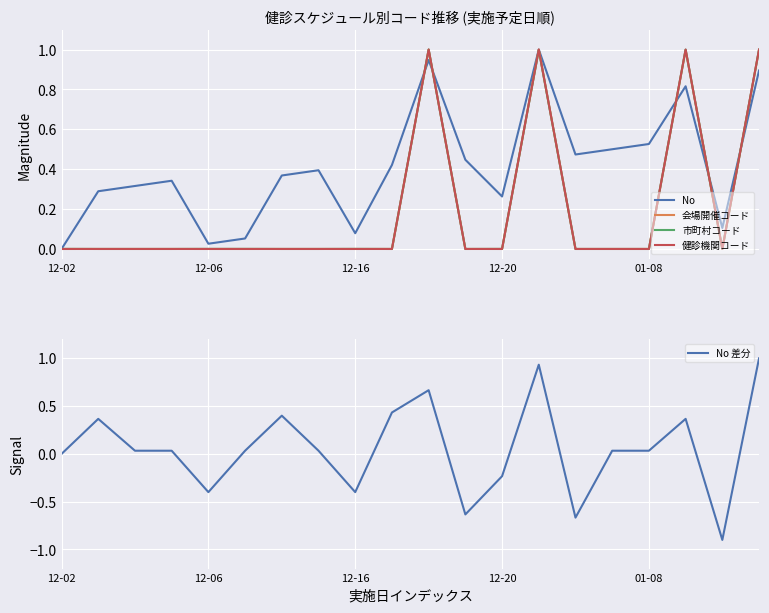

List the series in order of their peak value, lowest first.

No, 会場開催コード, 市町村コード, 健診機関コード, No 差分